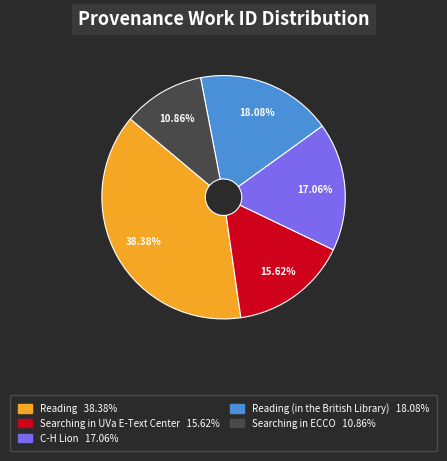

Is there any slice that represents more than half of the pie?

No